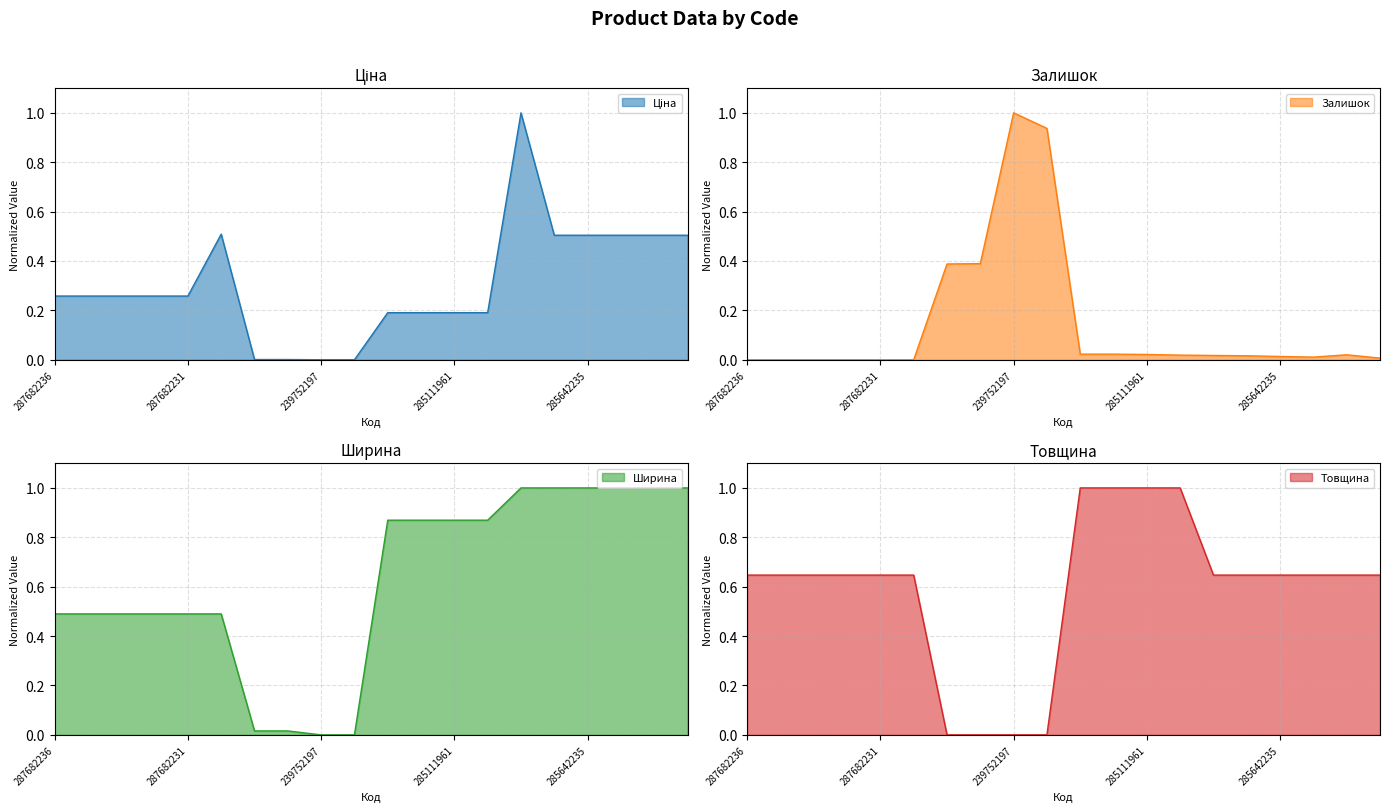

Reading left to right, transcribe all the data shown in this chart.

Ціна: 0.3	0.3	0.3	0.3	0.3	0.5	0.0	0.0	0.0	0.0	0.2	0.2	0.2	0.2	1.0	0.5	0.5	0.5	0.5	0.5
Залишок: 0.0	0.0	0.0	0.0	0.0	0.0	0.4	0.4	1.0	0.9	0.0	0.0	0.0	0.0	0.0	0.0	0.0	0.0	0.0	0.0
Ширина: 0.5	0.5	0.5	0.5	0.5	0.5	0.0	0.0	0.0	0.0	0.9	0.9	0.9	0.9	1.0	1.0	1.0	1.0	1.0	1.0
Товщина: 0.6	0.6	0.6	0.6	0.6	0.6	0.0	0.0	0.0	0.0	1.0	1.0	1.0	1.0	0.6	0.6	0.6	0.6	0.6	0.6